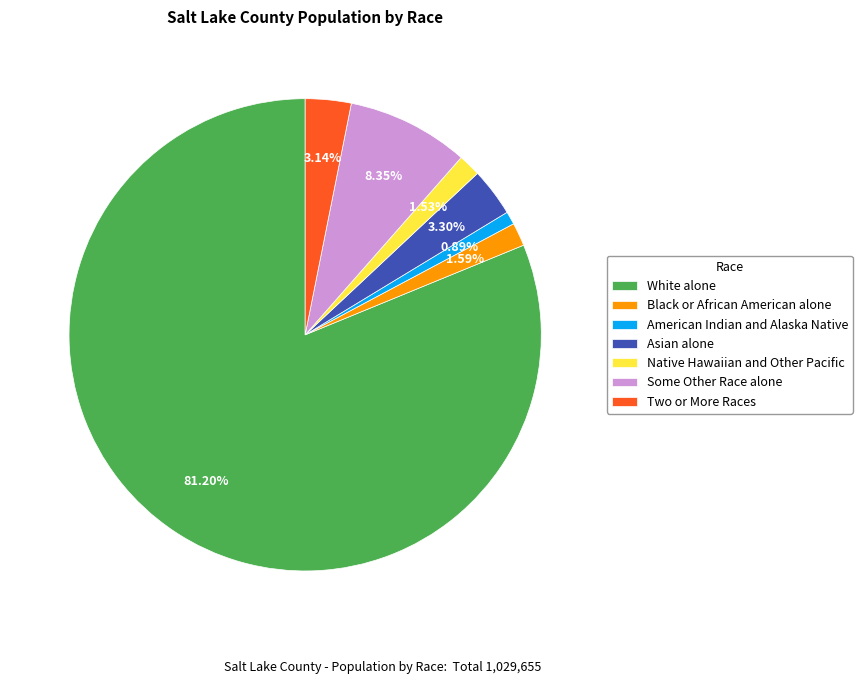

Is there any slice that represents more than half of the pie?

Yes